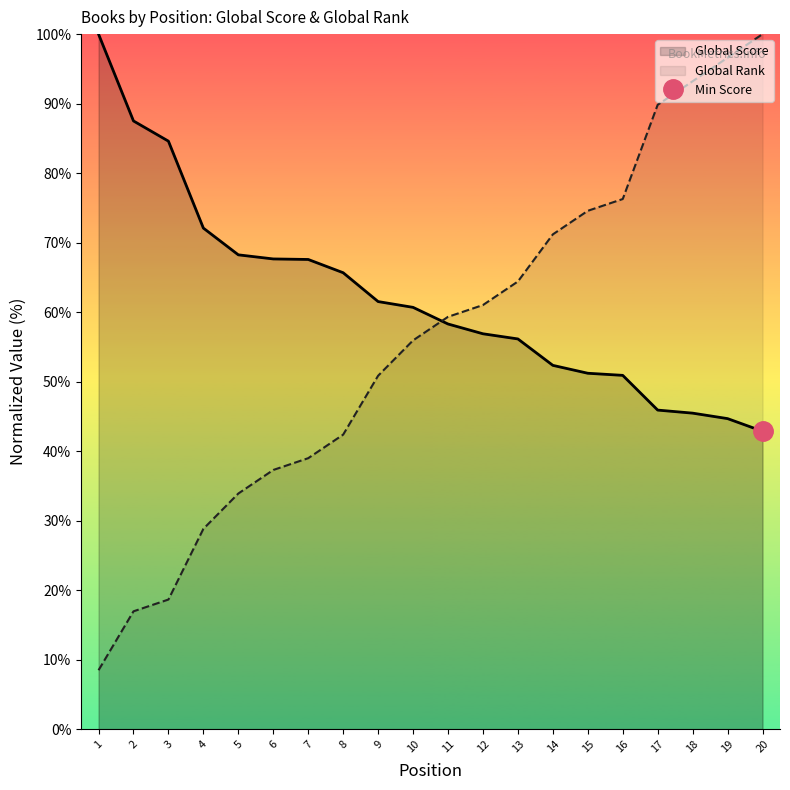

How many series are shown in this chart?

2